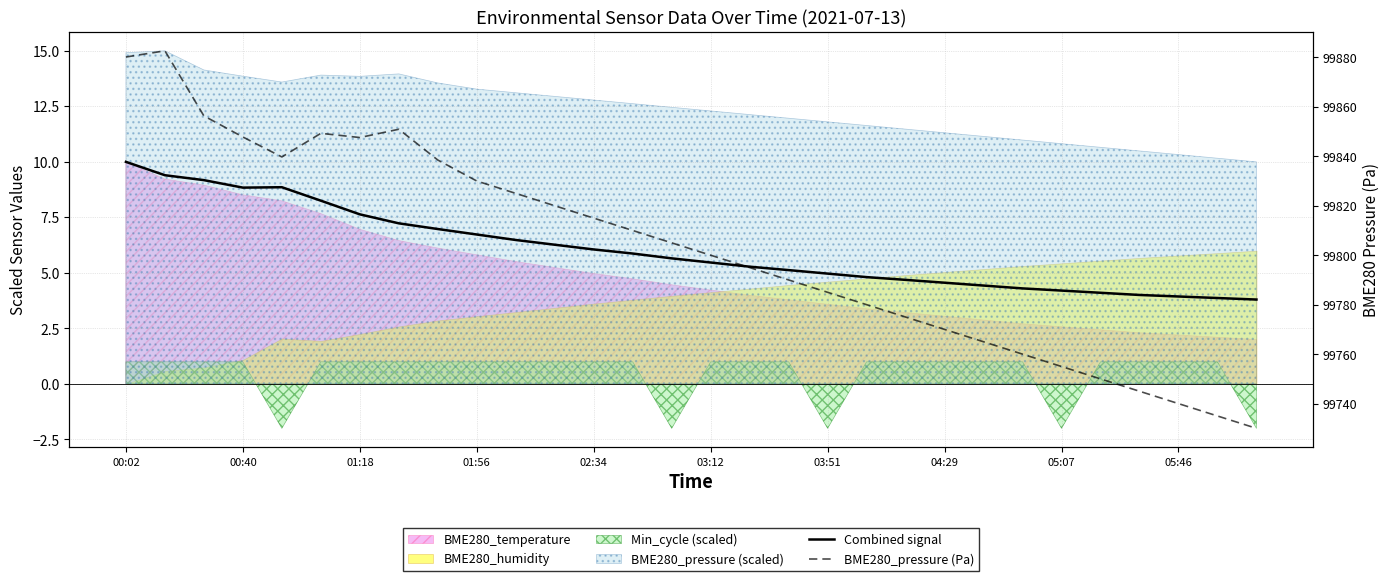

Which has a higher value, 05:07 or 00:02?

00:02